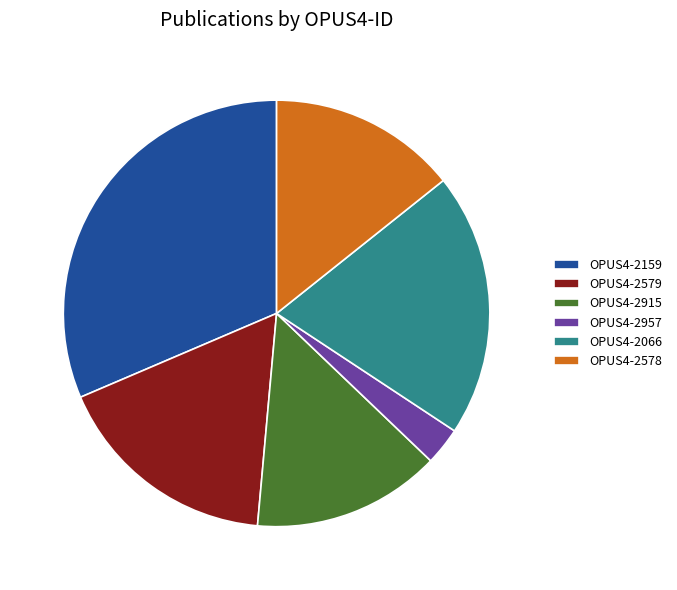

Does OPUS4-2957 represent more than half of the total?

No